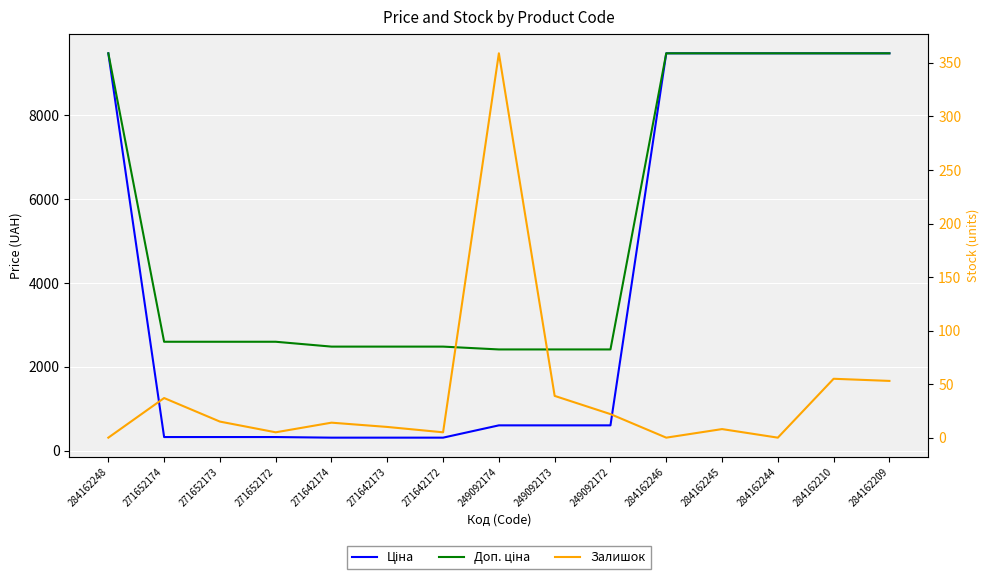

Which has a higher value, 271652172 or 284162246?

284162246